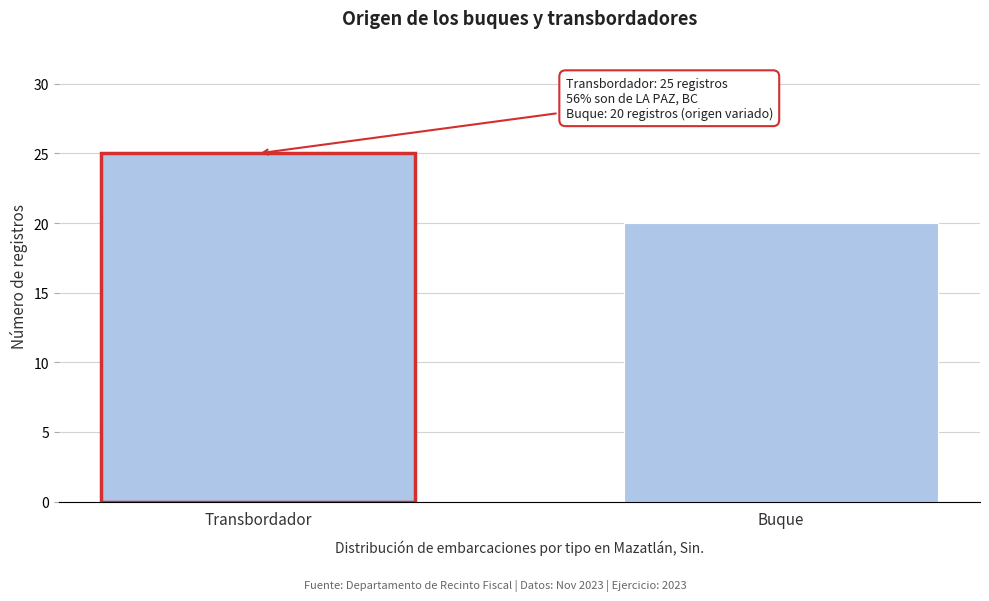

Reading left to right, extract all data points from this chart.

25	20